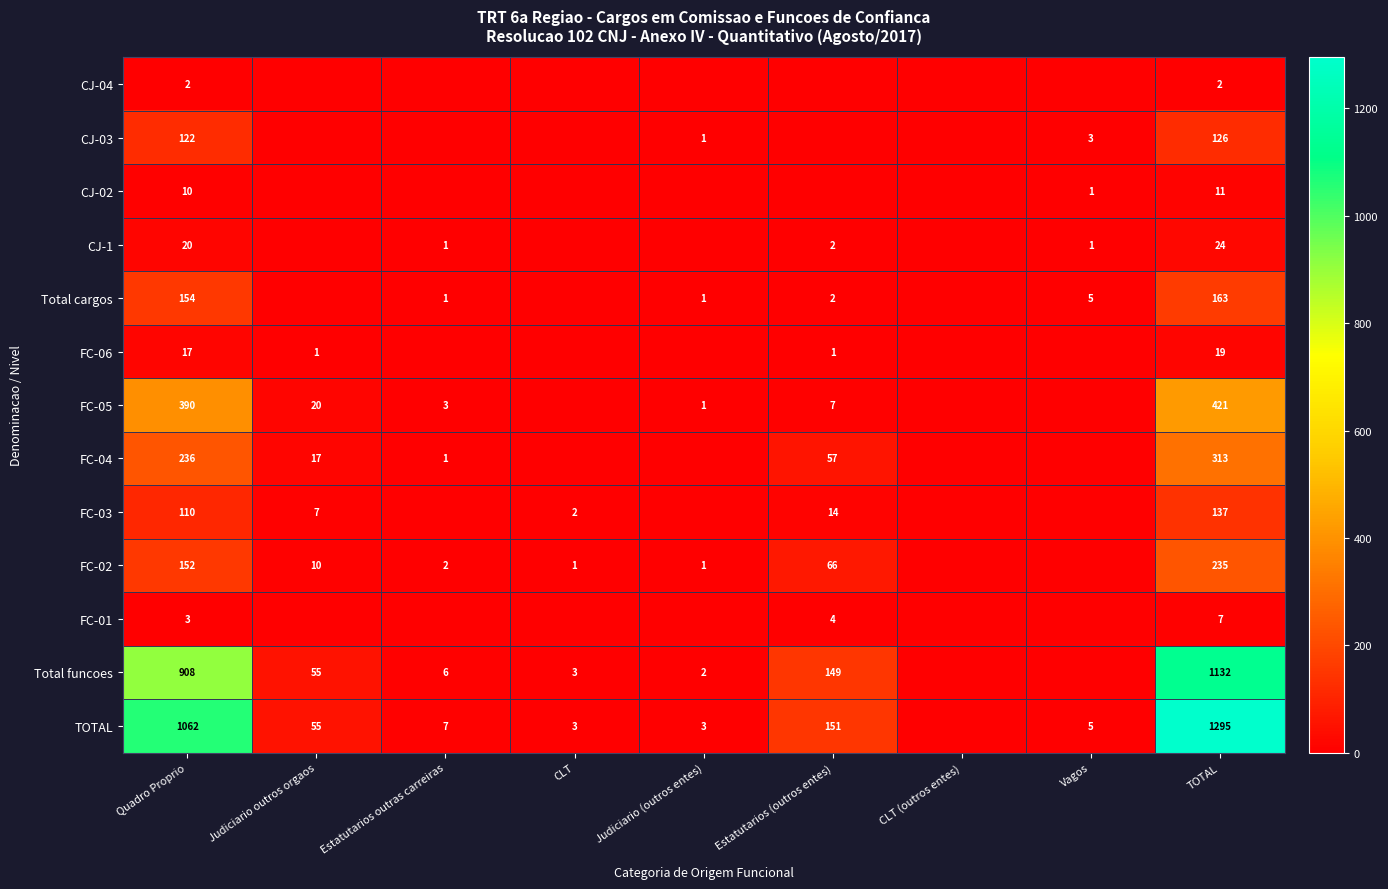

True or false: CJ-03 has a value of 3 at Vagos.

True